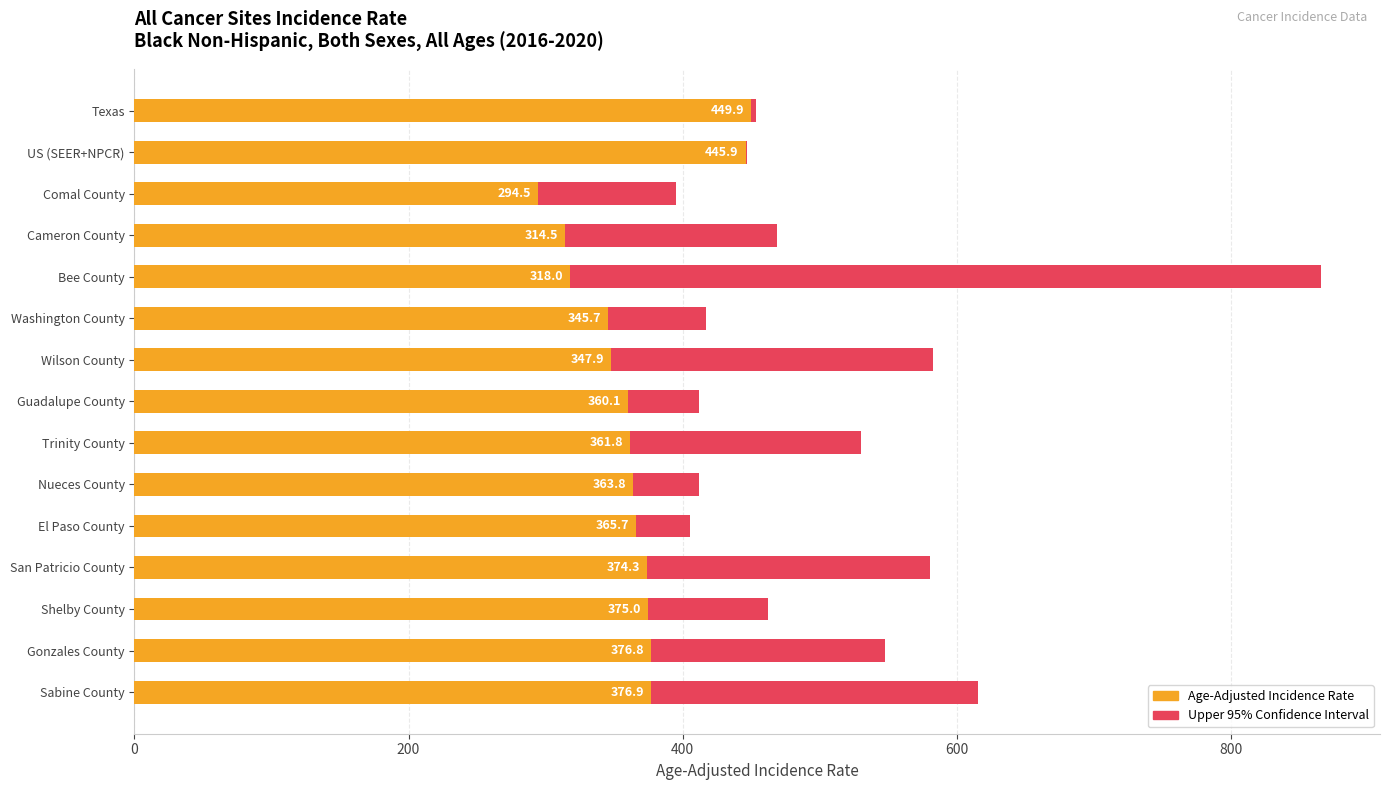

True or false: Age-Adjusted Rate has a value of 360.1 at Guadalupe County.

True